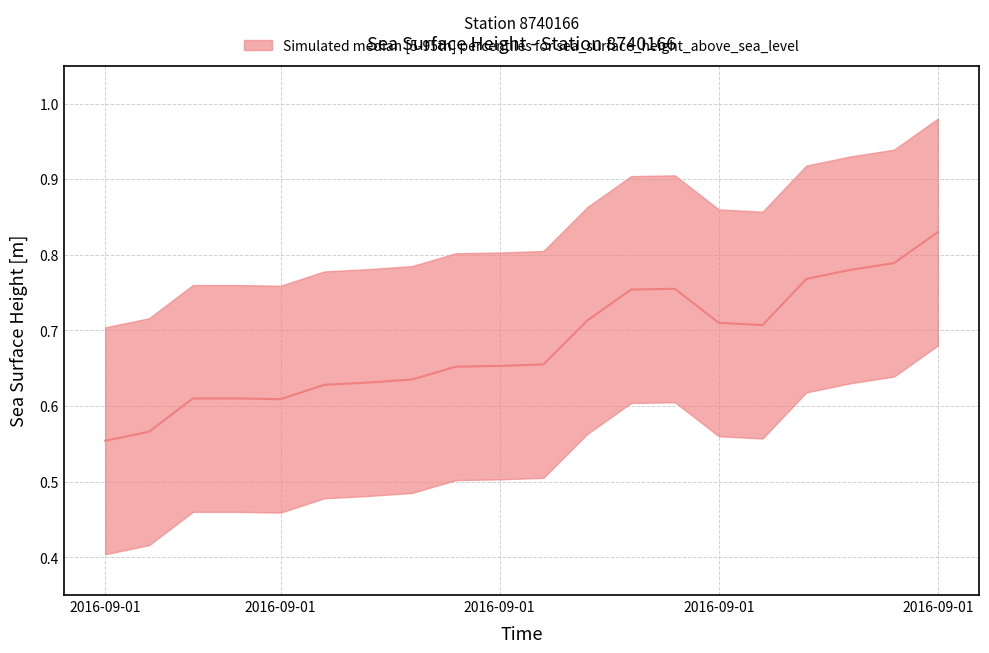

Between 2016-09-01T10:36 and 2016-09-01T12:48, which is larger?

2016-09-01T12:48